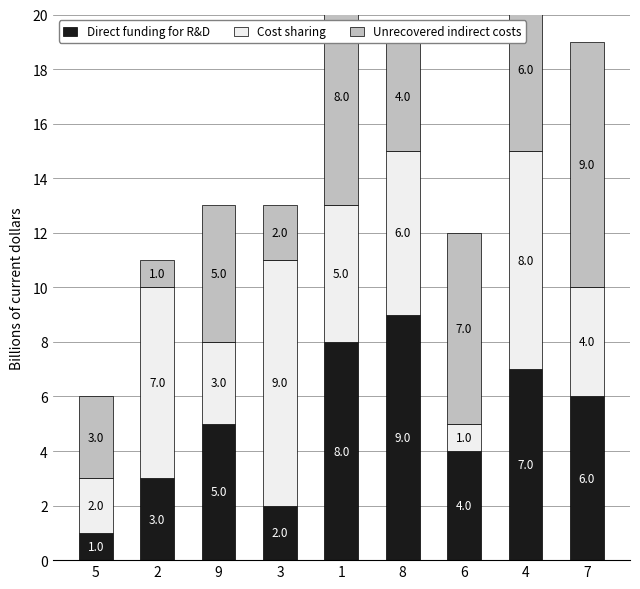

Which category has the lowest value across all series?

5